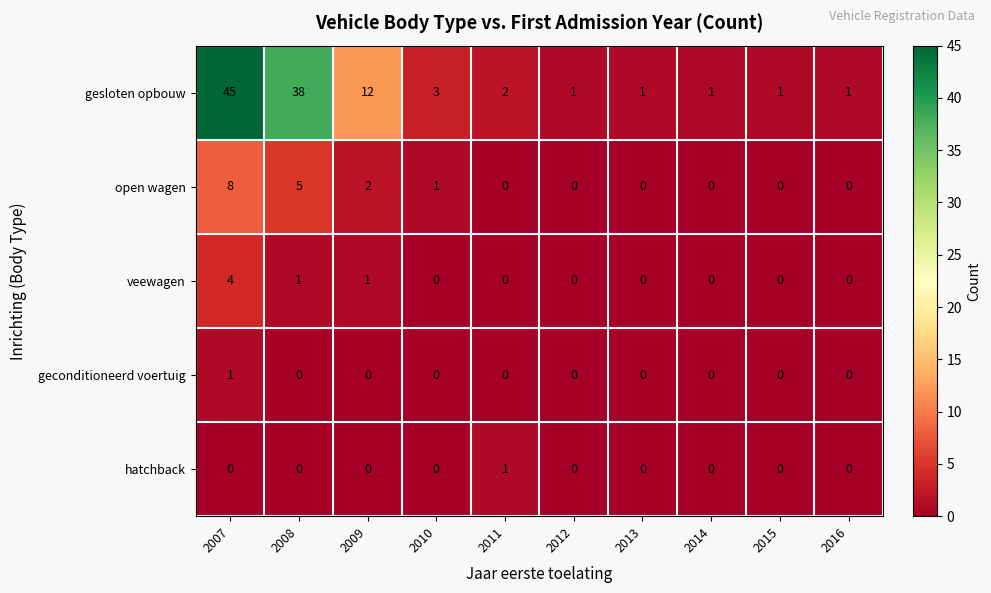

Count the number of categories in the chart.

10